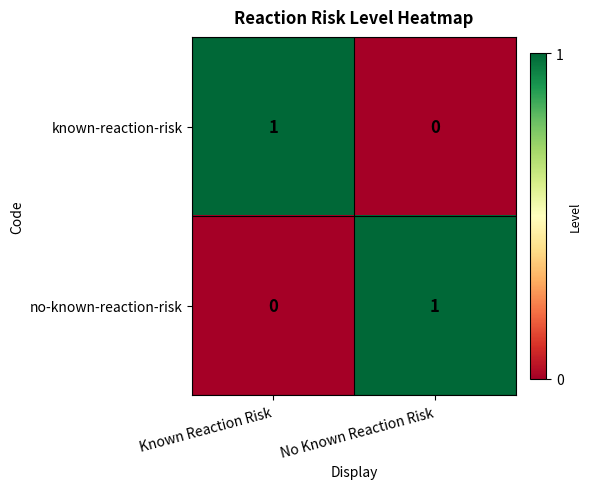

Count the number of data series in this chart.

2